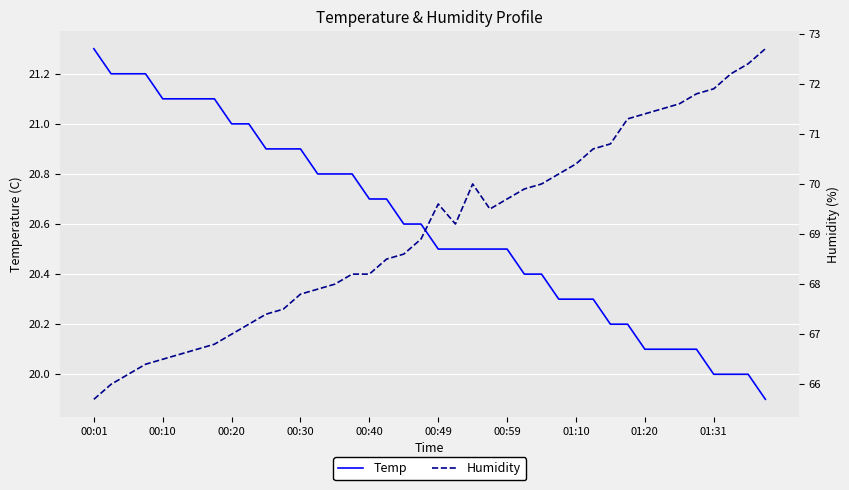

Is it true that Humidity equals 110.7 at 21?

False